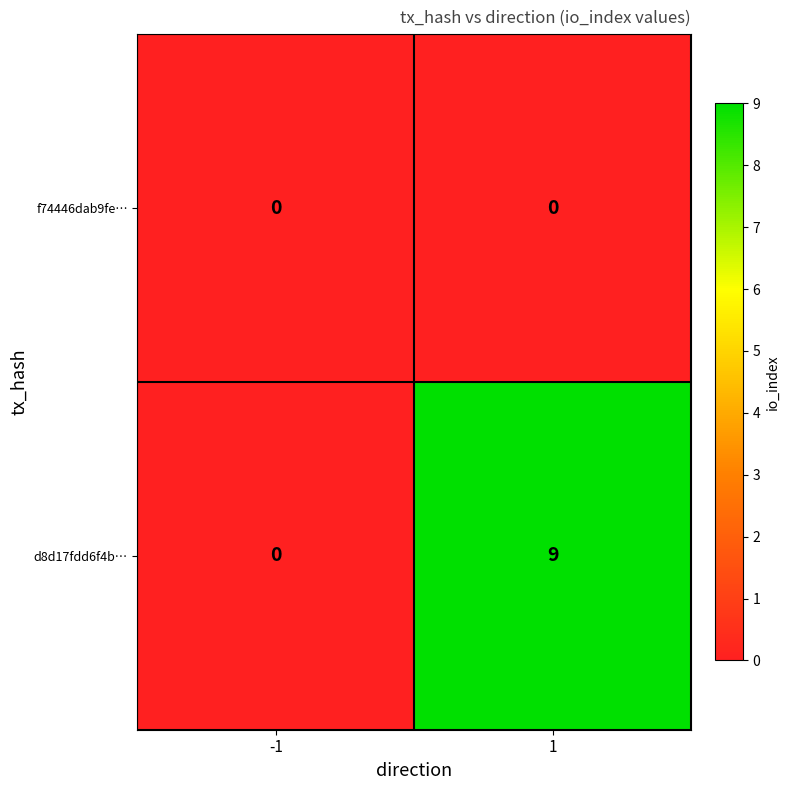

Which series has the widest spread of values?

d8d17fdd6f4b…